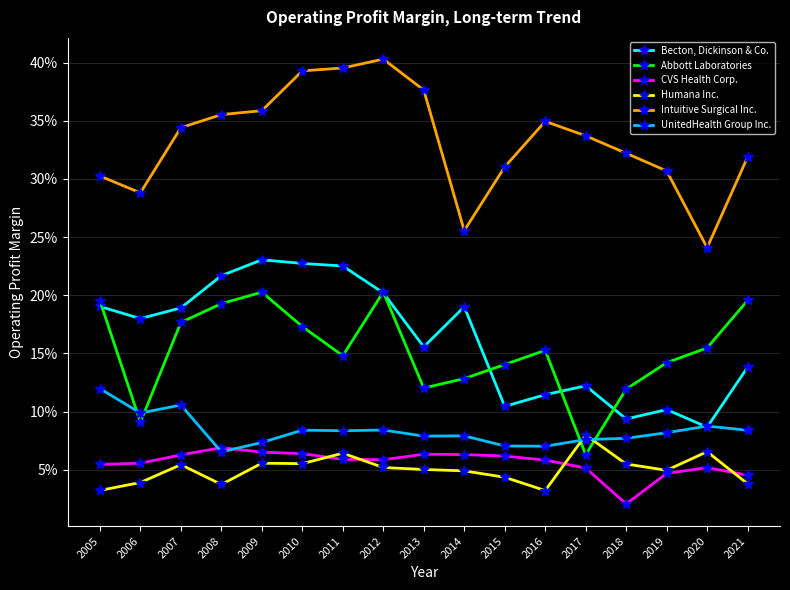

Does the chart have visible grid lines?

Yes